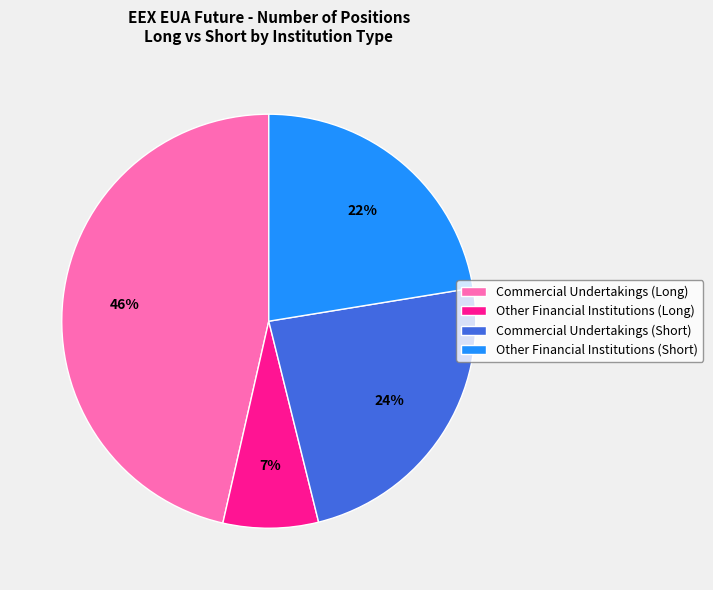

Between Commercial Undertakings (Short) and Other Financial Institutions (Short), which is larger?

Commercial Undertakings (Short)